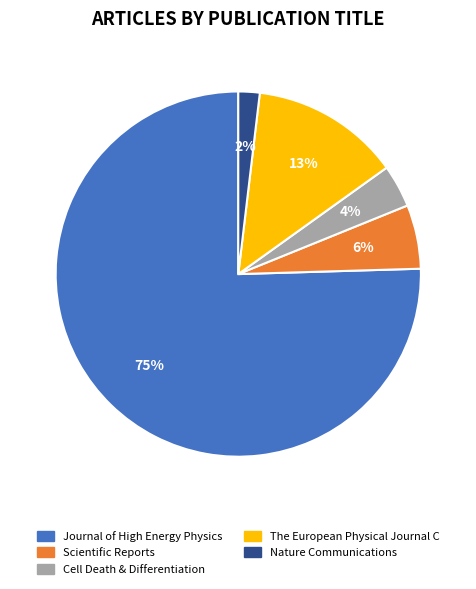

What percentage is the Scientific Reports slice, to the nearest percent?

6%